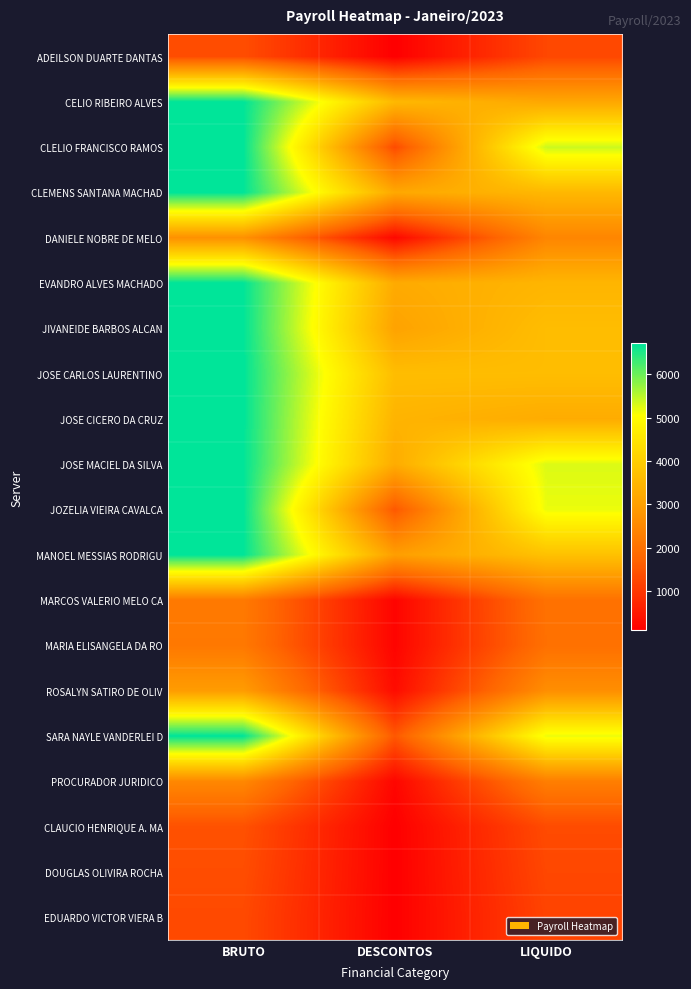

Which label corresponds to the largest value in the chart?

BRUTO